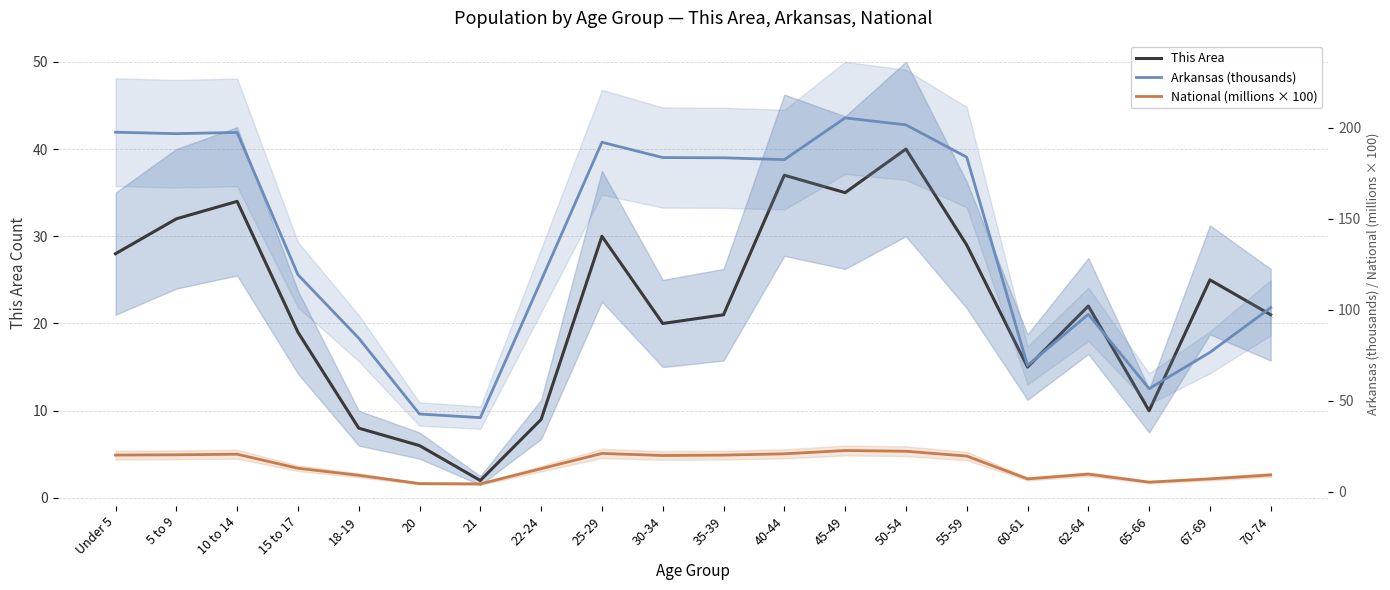

Reading left to right, list all the values displayed in this chart.

This Area: 28.0	32.0	34.0	19.0	8.0	6.0	2.0	9.0	30.0	20.0	21.0	37.0	35.0	40.0	29.0	15.0	22.0	10.0	25.0	21.0
Arkansas (thousands): 197.7	196.9	197.6	119.3	84.5	42.8	40.8	116.1	192.2	183.7	183.6	182.6	205.5	201.7	184.0	69.5	97.5	56.7	76.6	101.2
National (millions × 100): 20.2	20.3	20.7	13.0	9.1	4.5	4.4	12.7	21.1	20.0	20.2	20.9	22.7	22.3	19.7	7.1	9.7	5.3	7.1	9.3